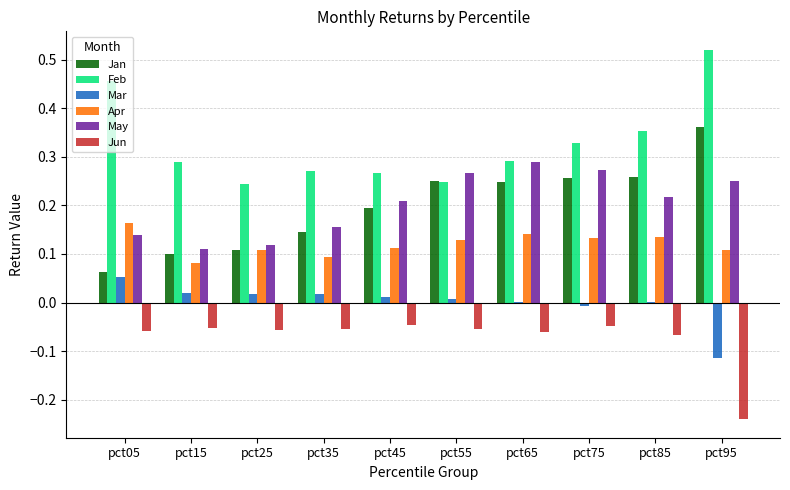

Which series changed the most between pct25 and pct65?

May